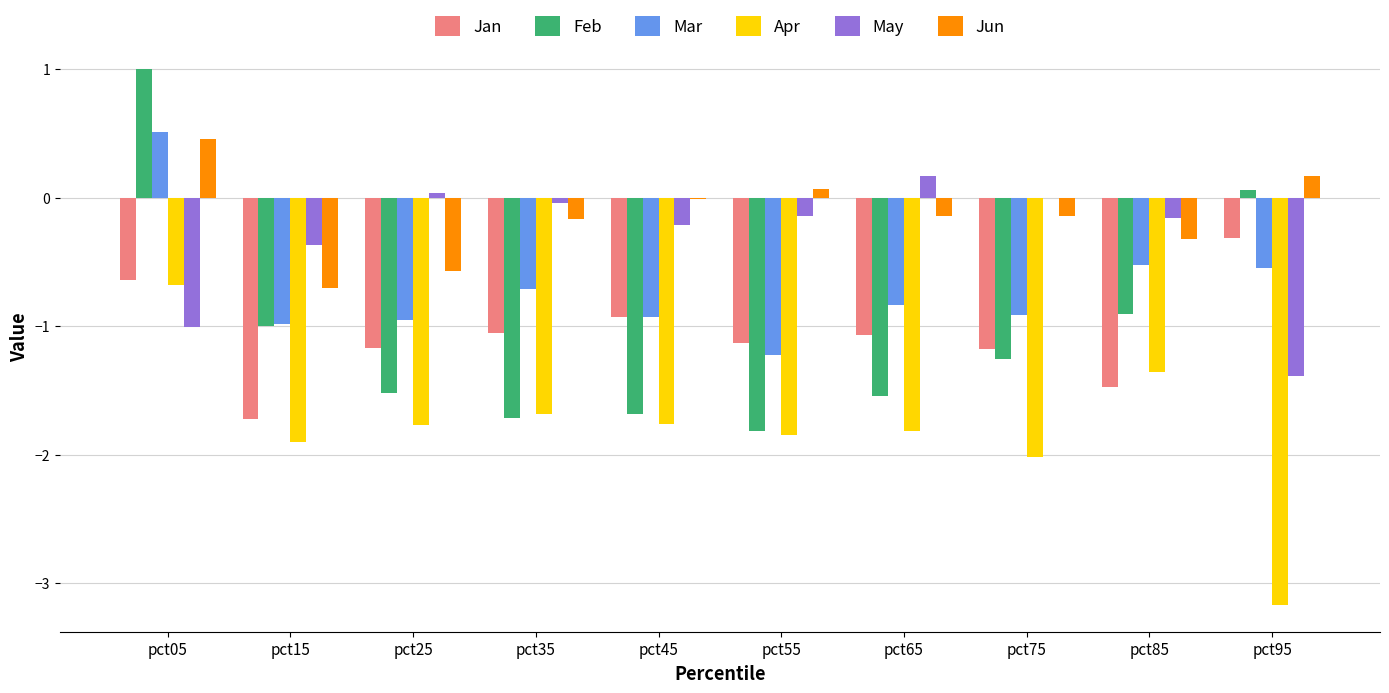

Which series changed the most between pct35 and pct85?

Feb